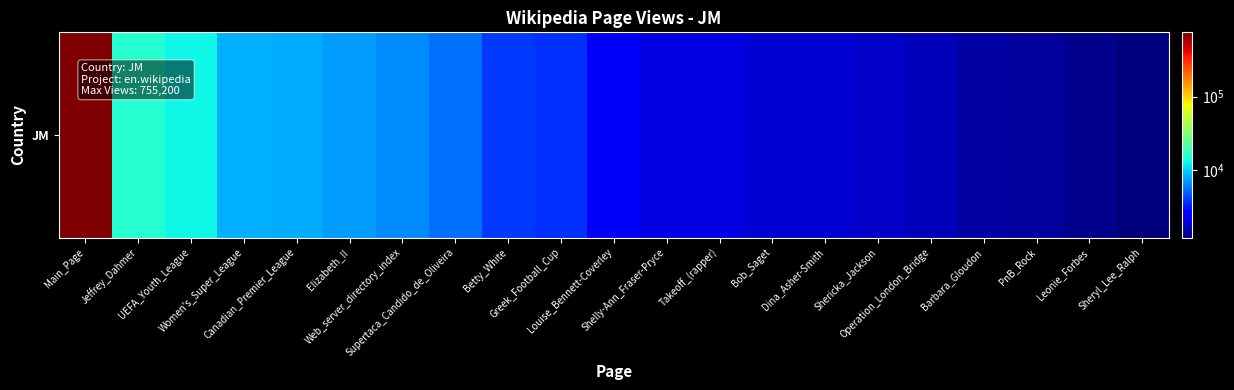

At which label is the value closest to 378200?

Jeffrey_Dahmer